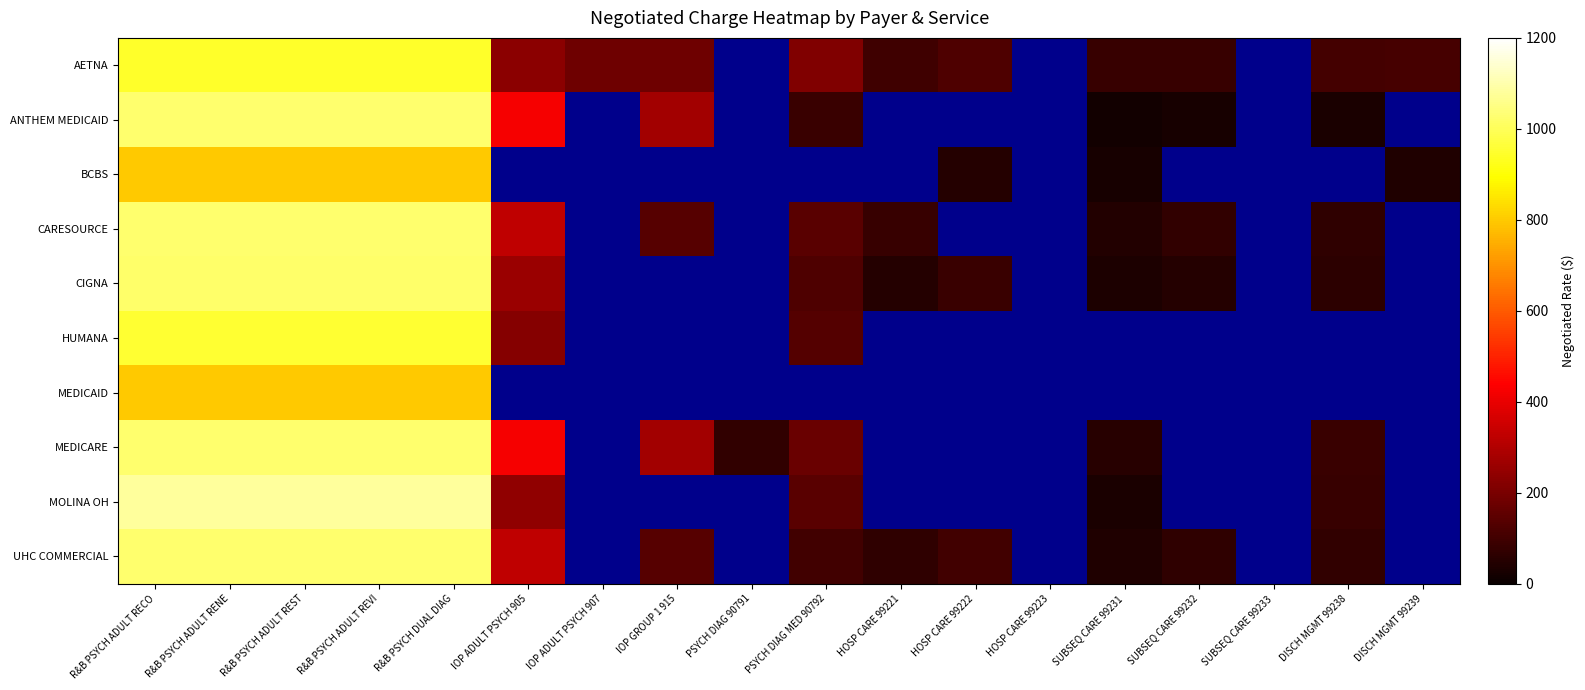

At which label is MEDICARE closest to 539?

IOP ADULT PSYCH 905